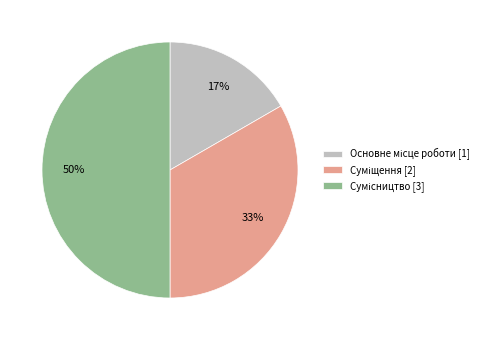

To the nearest percent, what is the average slice percentage?

33%